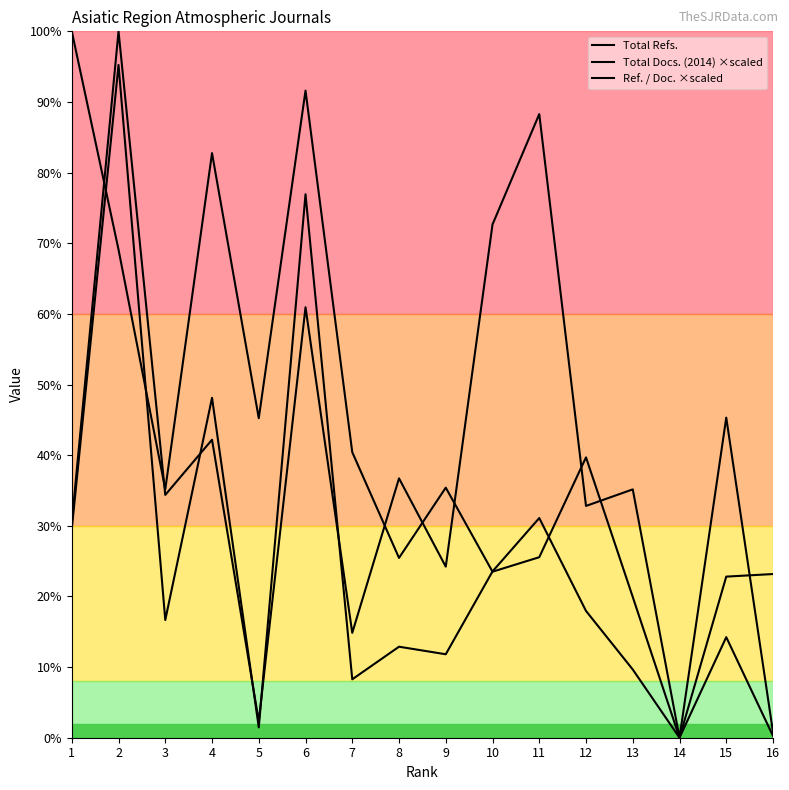

At which category is the sum across all series the highest?

2